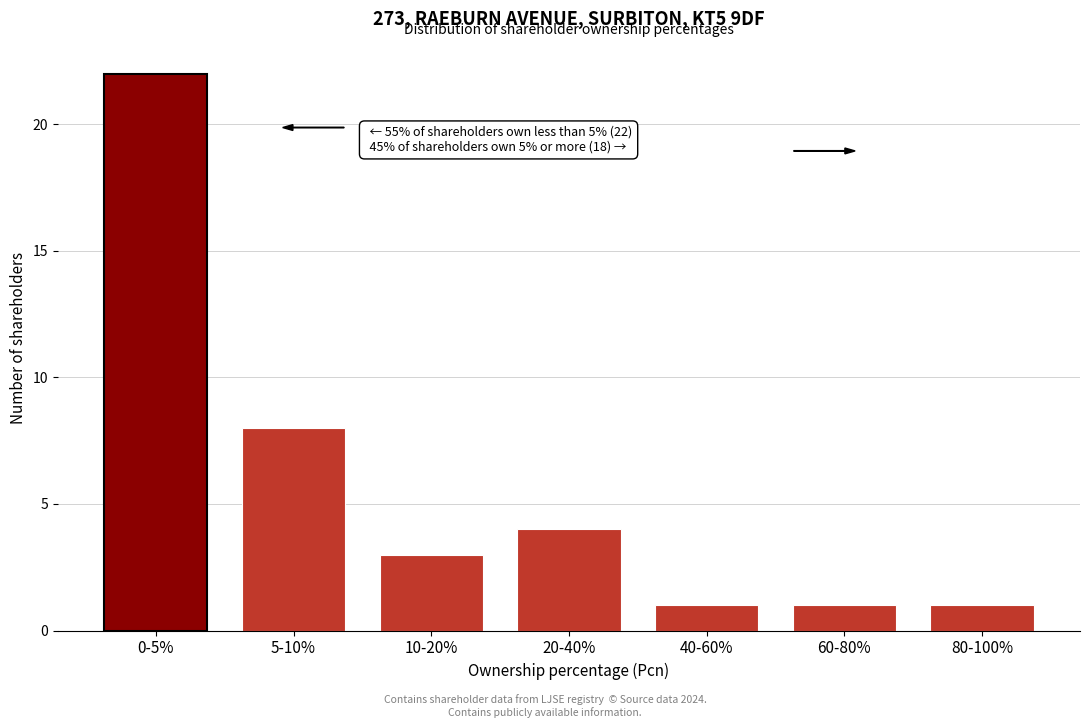

Reading left to right, extract all data points from this chart.

22	8	3	4	1	1	1